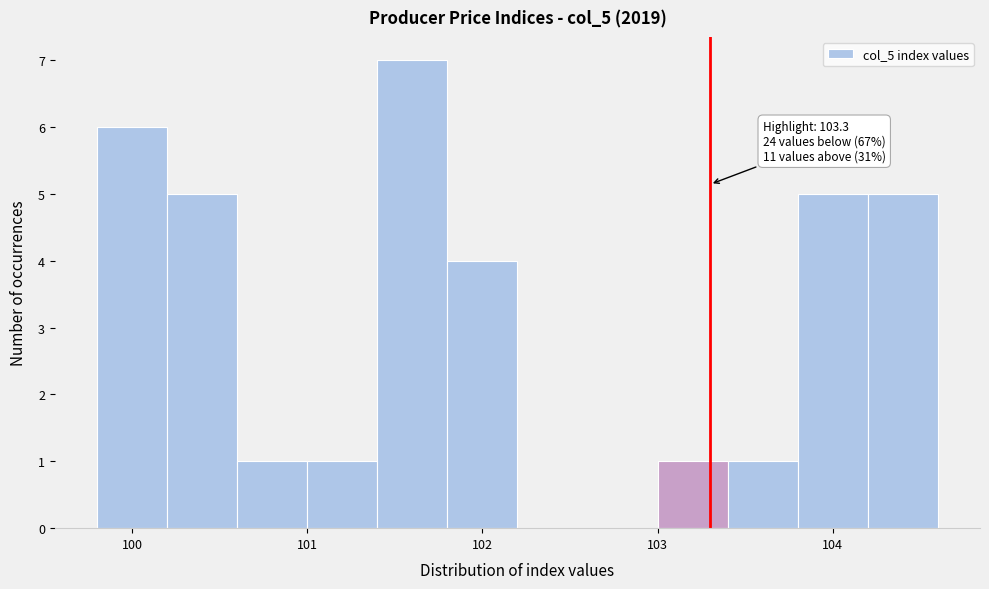

Which range on the x-axis has the tallest bar?

101.4 to 101.8